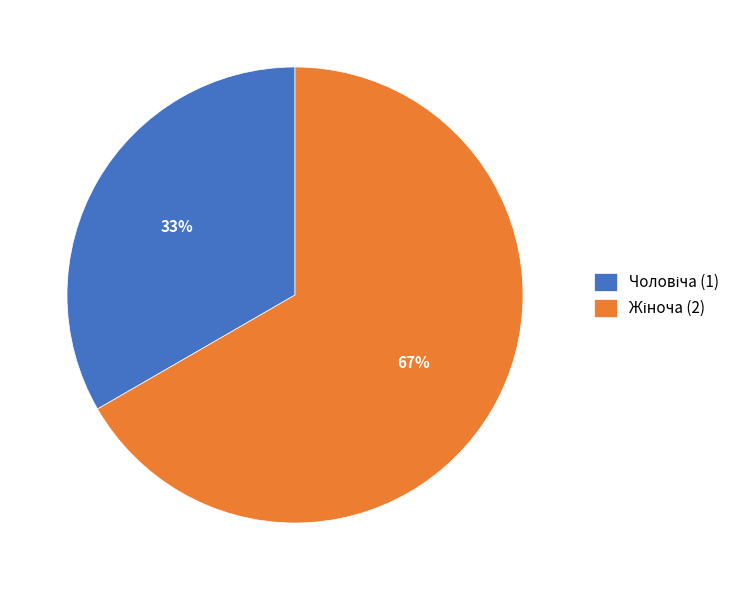

Does any single category account for the majority?

Yes